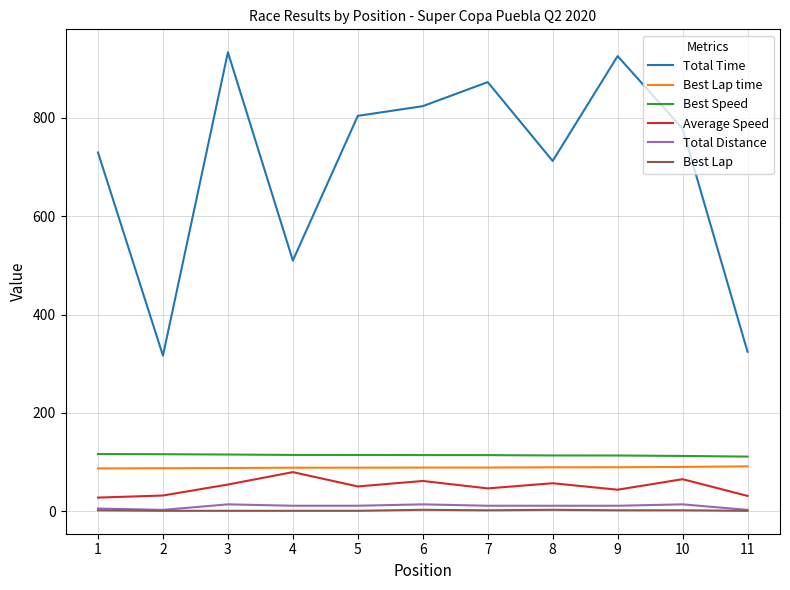

Which series has the largest total across all categories?

Total Time